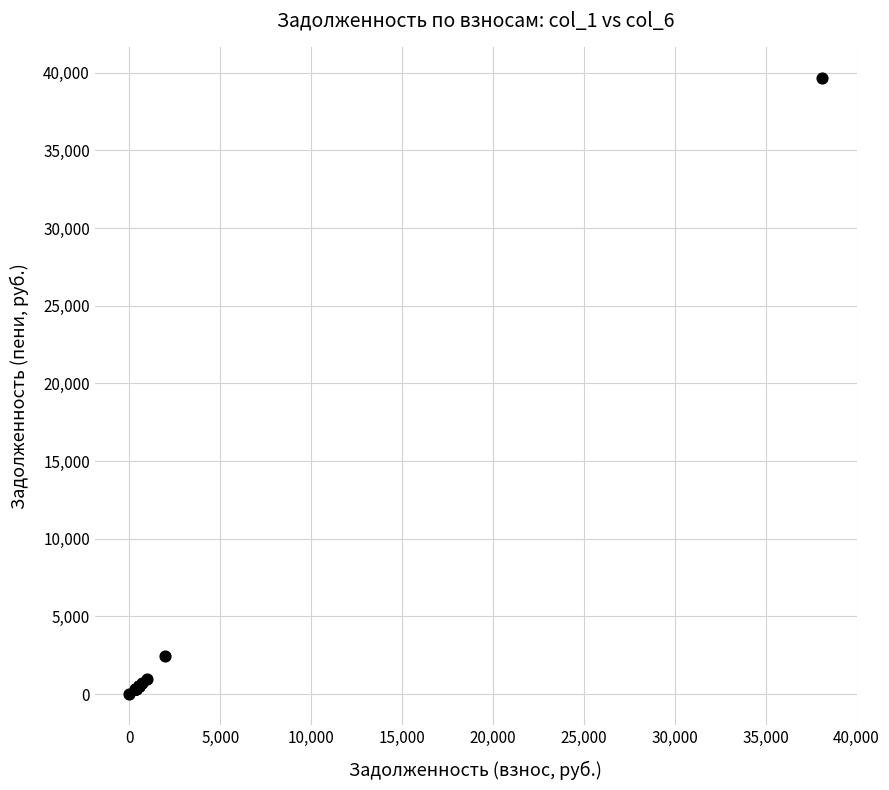

What Y value in the scatter plot is closest to 19836?

2435.8